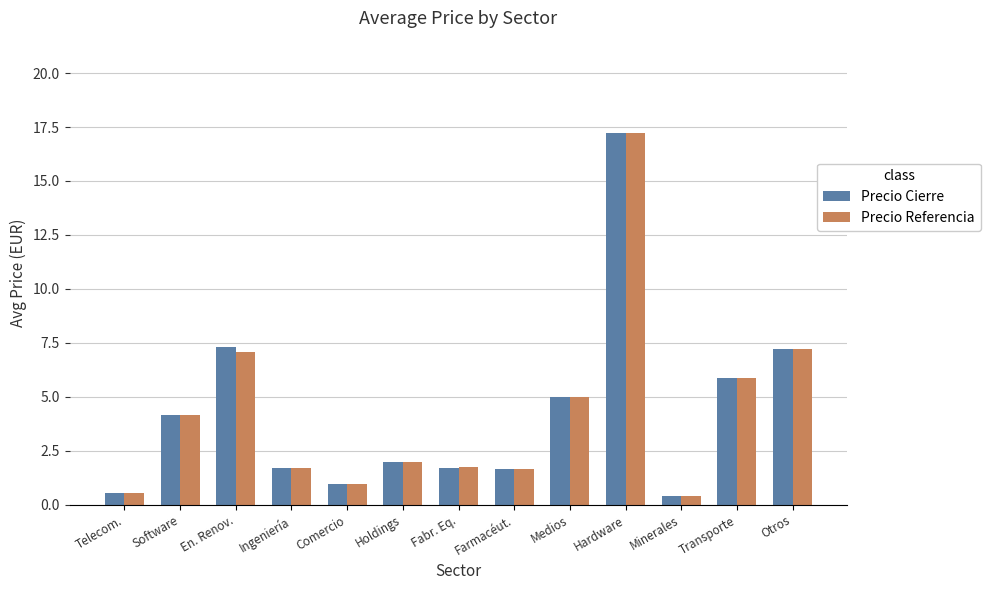

What are all the series names shown in the legend?

Precio Cierre, Precio Referencia